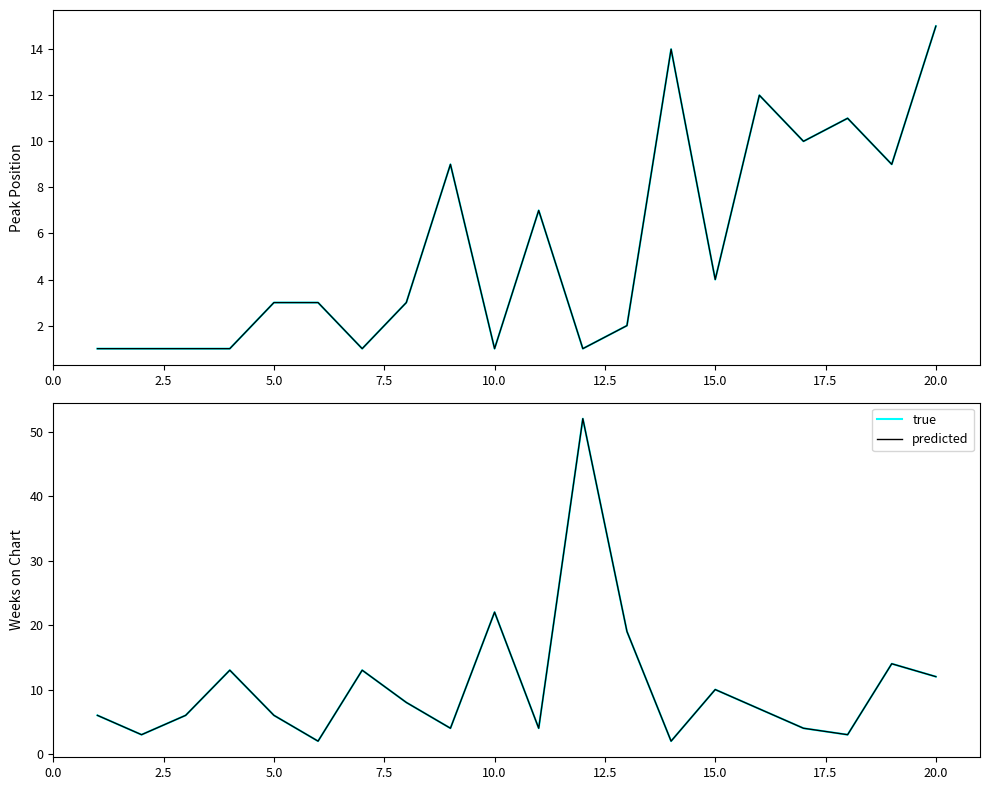

True or false: Peak Position has a value of 0 at 7.5.

False